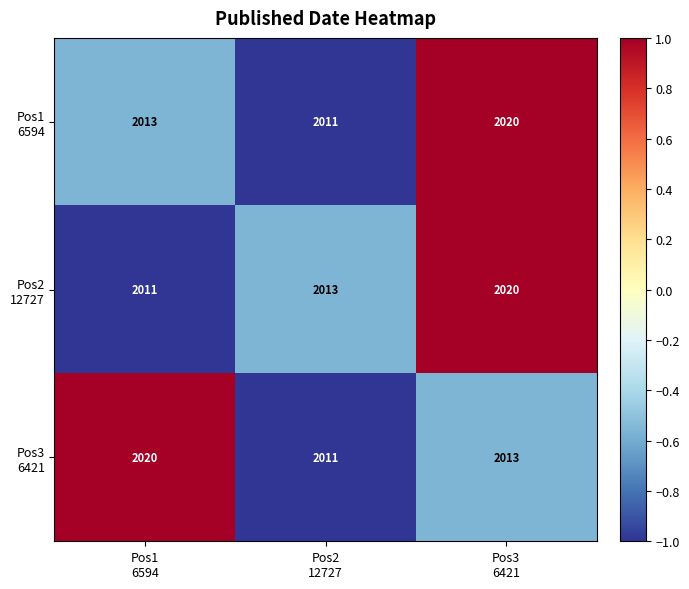

At how many categories does at least one series exceed 2012?

3